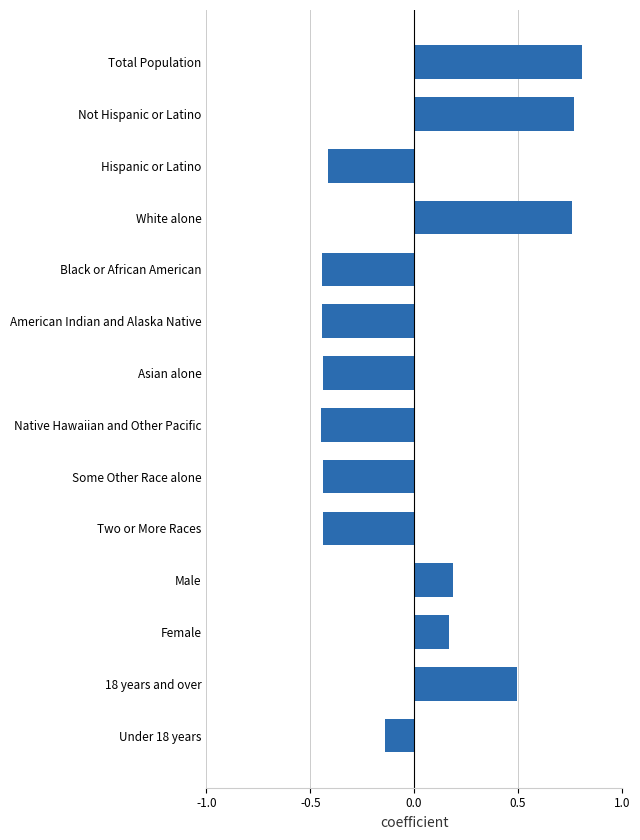

What is the difference between the second highest and minimum values?

1.2